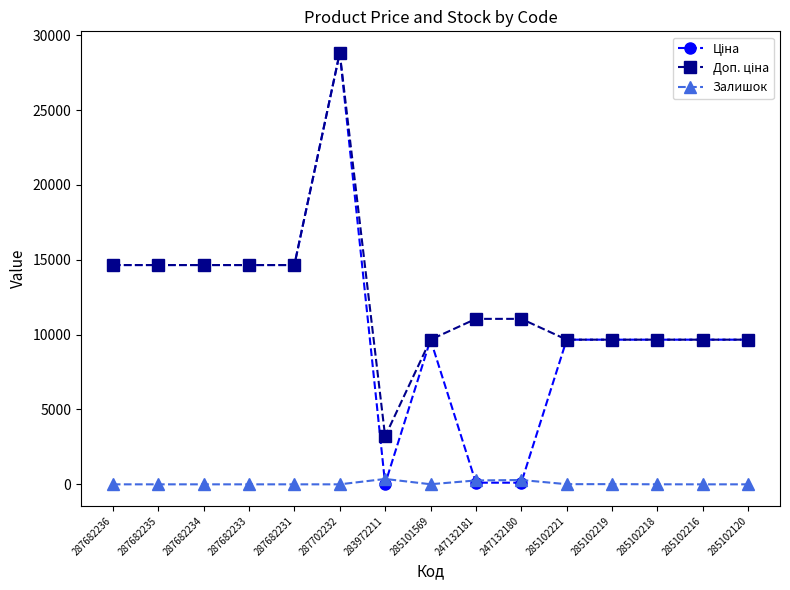

At which category is the sum across all series the highest?

287702232